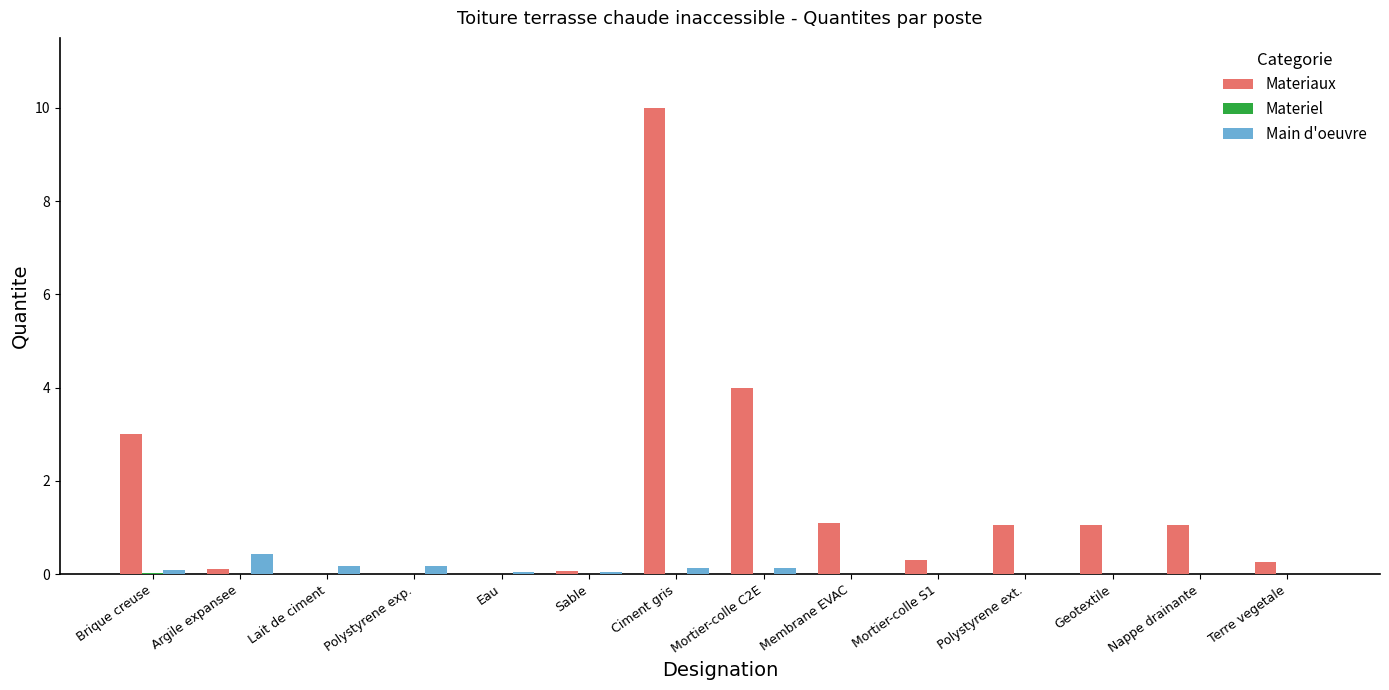

What is the difference between the Materiaux values at Polystyrene exp. and Ciment gris?

10.0